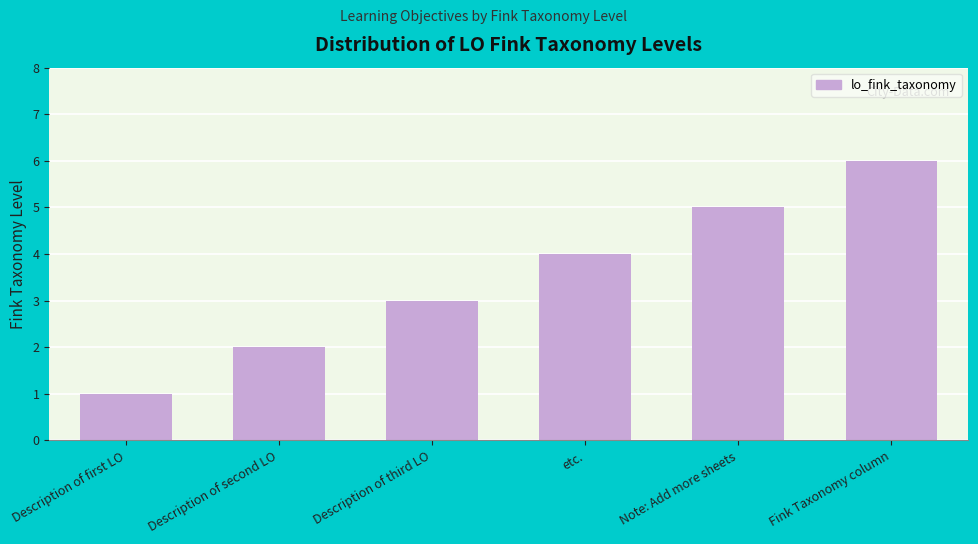

Reading left to right, transcribe all the data shown in this chart.

1	2	3	4	5	6